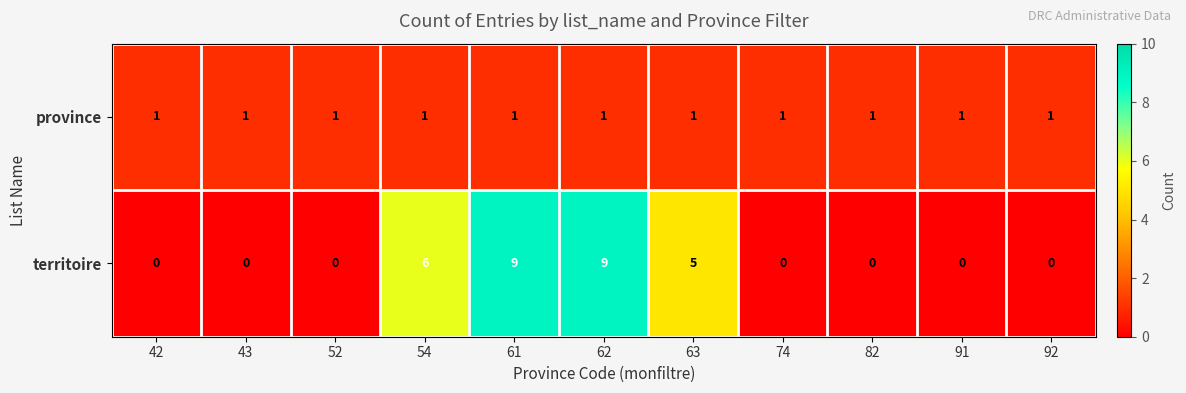

Rank the series by their average value, from highest to lowest.

territoire, province